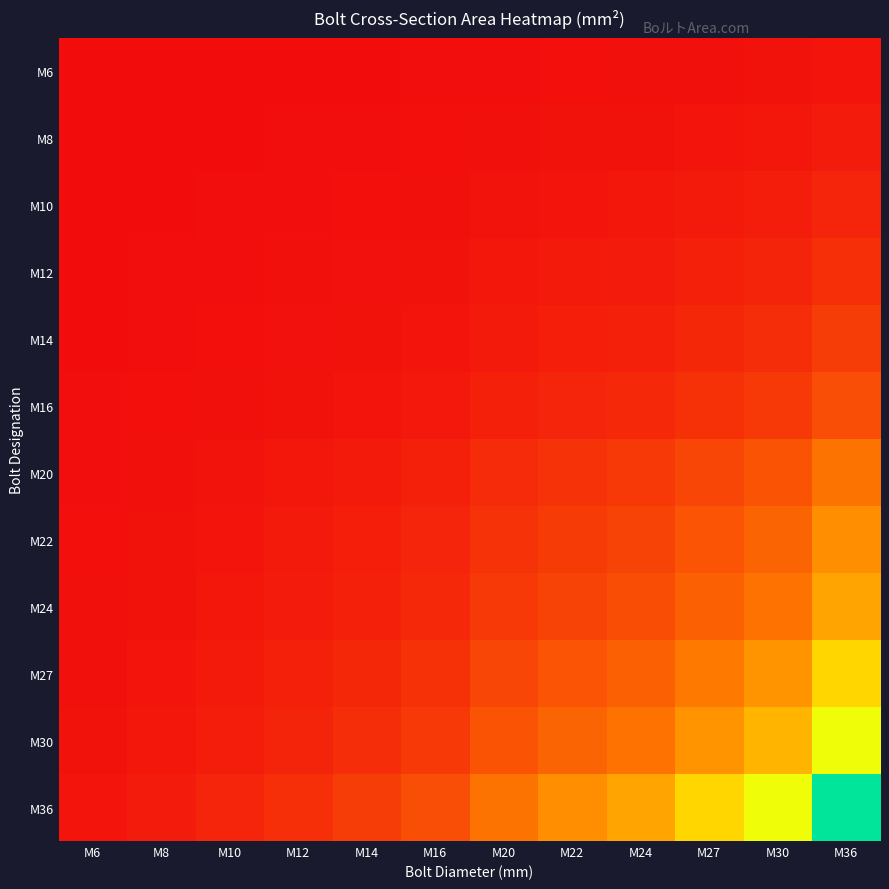

Reading left to right, extract all data points from this chart.

M6: M6=0.5	M8=0.9	M10=1.4	M12=2.1	M14=2.8	M16=3.9	M20=6.0	M22=7.5	M24=8.7	M27=11.3	M30=13.8	M36=20.1
M8: M6=0.9	M8=1.6	M10=2.6	M12=3.8	M14=5.2	M16=7.0	M20=11.0	M22=13.6	M24=15.8	M27=20.6	M30=25.1	M36=36.6
M10: M6=1.4	M8=2.6	M10=4.1	M12=6.0	M14=8.2	M16=11.1	M20=17.4	M22=21.5	M24=25.0	M27=32.6	M30=39.8	M36=58.0
M12: M6=2.1	M8=3.8	M10=6.0	M12=8.7	M14=11.9	M16=16.2	M20=25.3	M22=31.3	M24=36.4	M27=47.4	M30=57.9	M36=84.3
M14: M6=2.8	M8=5.2	M10=8.2	M12=11.9	M14=16.3	M16=22.1	M20=34.6	M22=42.9	M24=49.8	M27=64.9	M30=79.2	M36=115.4
M16: M6=3.9	M8=7.0	M10=11.1	M12=16.2	M14=22.1	M16=30.1	M20=47.0	M22=58.2	M24=67.6	M27=88.1	M30=107.6	M36=156.7
M20: M6=6.0	M8=11.0	M10=17.4	M12=25.3	M14=34.6	M16=47.0	M20=73.4	M22=90.9	M24=105.7	M27=137.7	M30=168.0	M36=244.8
M22: M6=7.5	M8=13.6	M10=21.5	M12=31.3	M14=42.9	M16=58.2	M20=90.9	M22=112.7	M24=131.0	M27=170.7	M30=208.3	M36=303.4
M24: M6=8.7	M8=15.8	M10=25.0	M12=36.4	M14=49.8	M16=67.6	M20=105.7	M22=131.0	M24=152.1	M27=198.3	M30=242.0	M36=352.5
M27: M6=11.3	M8=20.6	M10=32.6	M12=47.4	M14=64.9	M16=88.1	M20=137.7	M22=170.7	M24=198.3	M27=258.4	M30=315.3	M36=459.4
M30: M6=13.8	M8=25.1	M10=39.8	M12=57.9	M14=79.2	M16=107.6	M20=168.0	M22=208.3	M24=242.0	M27=315.3	M30=384.8	M36=560.6
M36: M6=20.1	M8=36.6	M10=58.0	M12=84.3	M14=115.4	M16=156.7	M20=244.8	M22=303.4	M24=352.5	M27=459.4	M30=560.6	M36=816.7